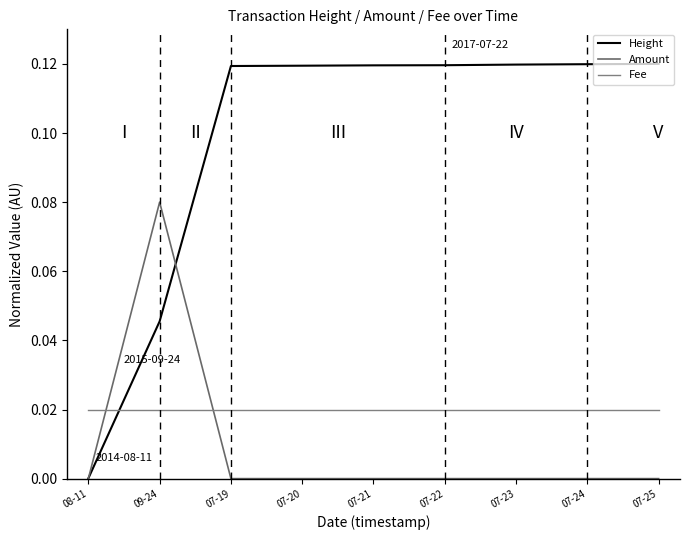

Does the chart have visible grid lines?

No